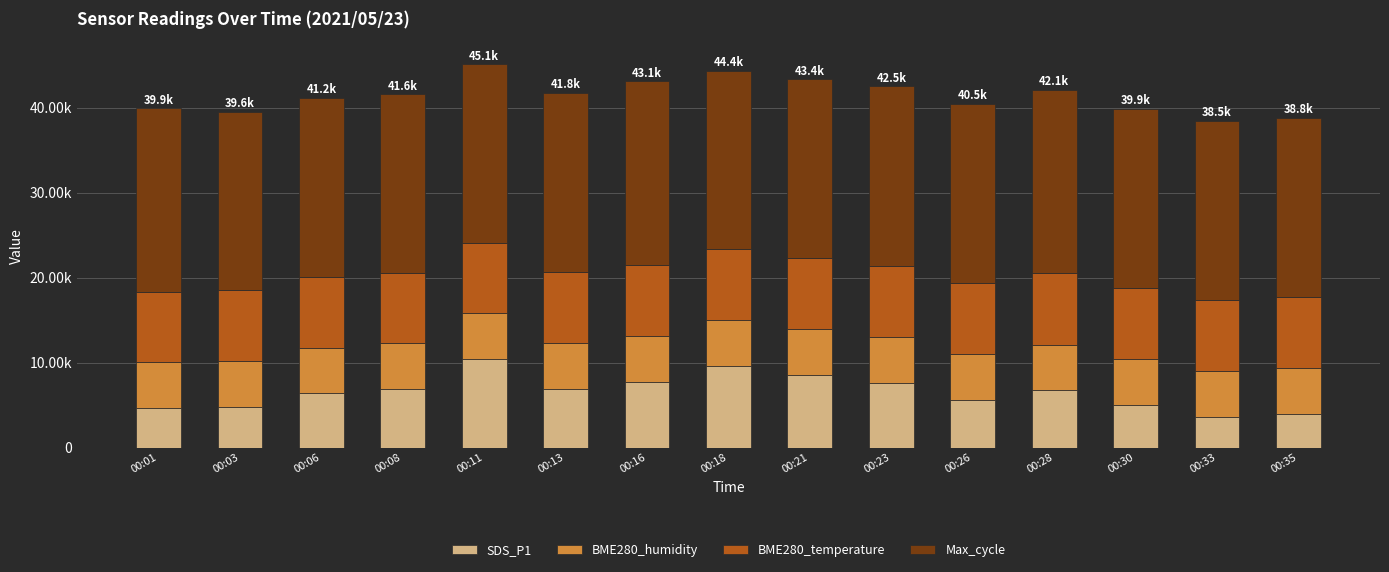

What are all the series names shown in the legend?

SDS_P1, BME280_humidity, BME280_temperature, Max_cycle